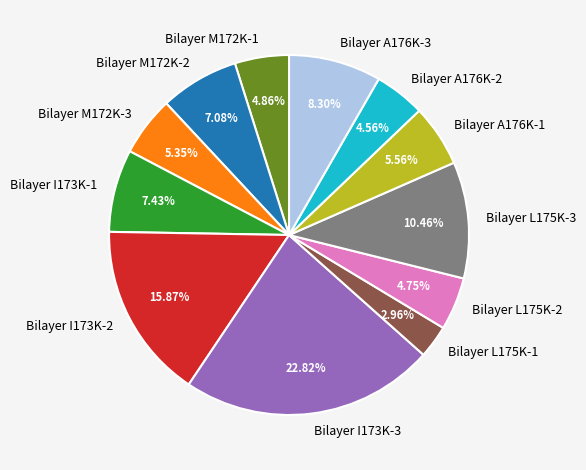

Count the number of slices in the pie.

12